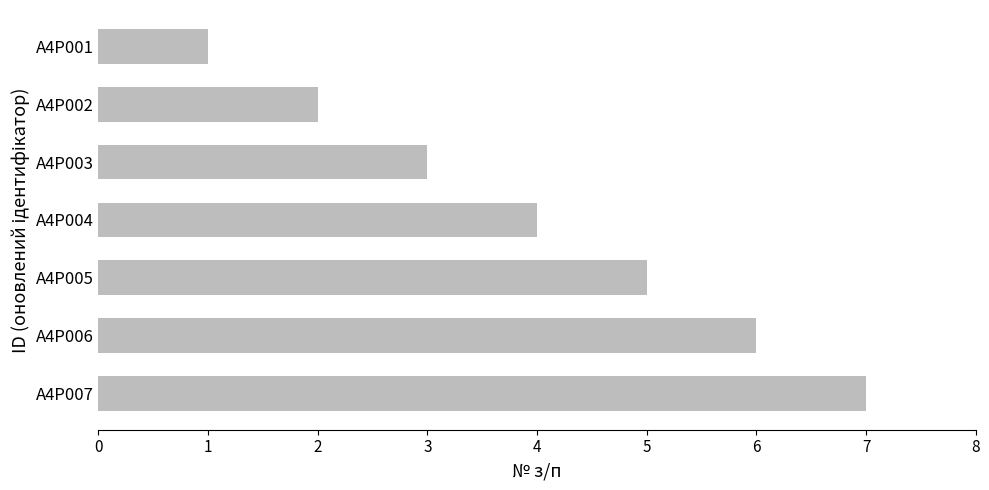

What is the sum of all values?

28